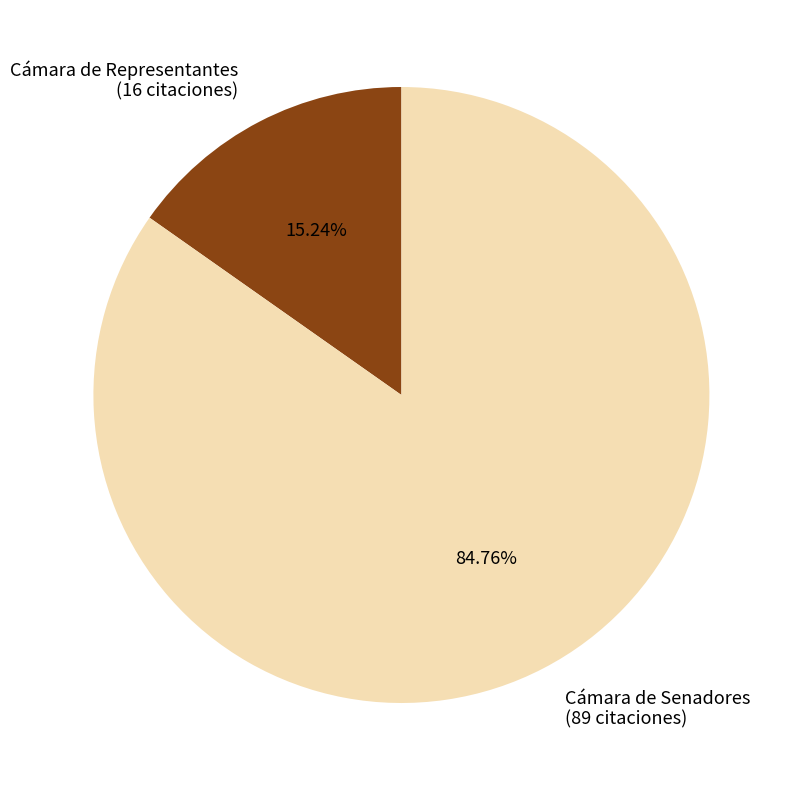

To the nearest percent, what is the difference between the Cámara de Senadores and Cámara de Representantes slice percentages?

70%